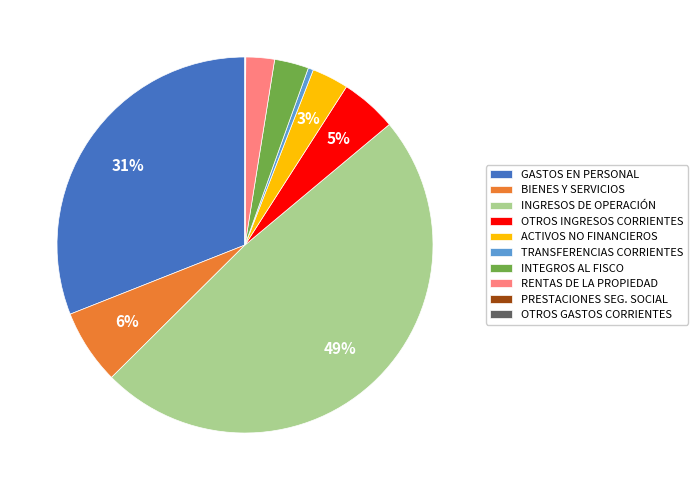

To the nearest percent, what is the average slice percentage?

10%